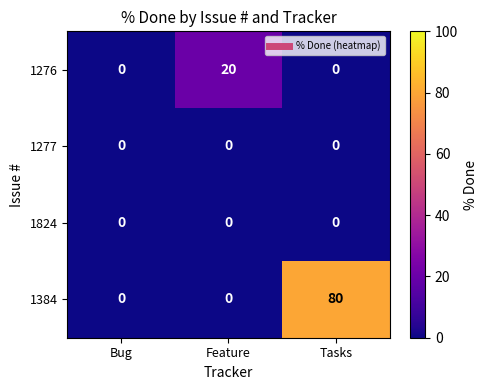

Count the 1384 values in the range 0 to 80.

3